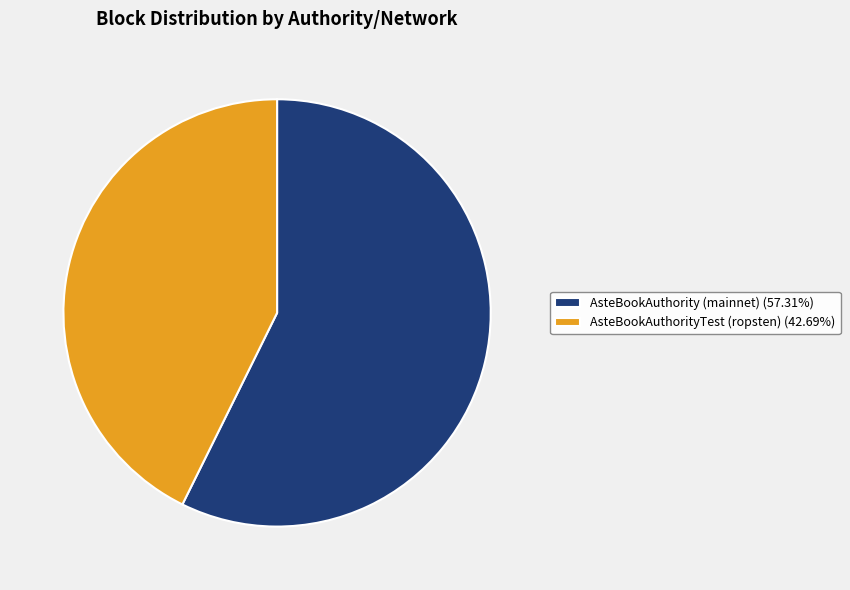

How many slices are in this pie chart?

2